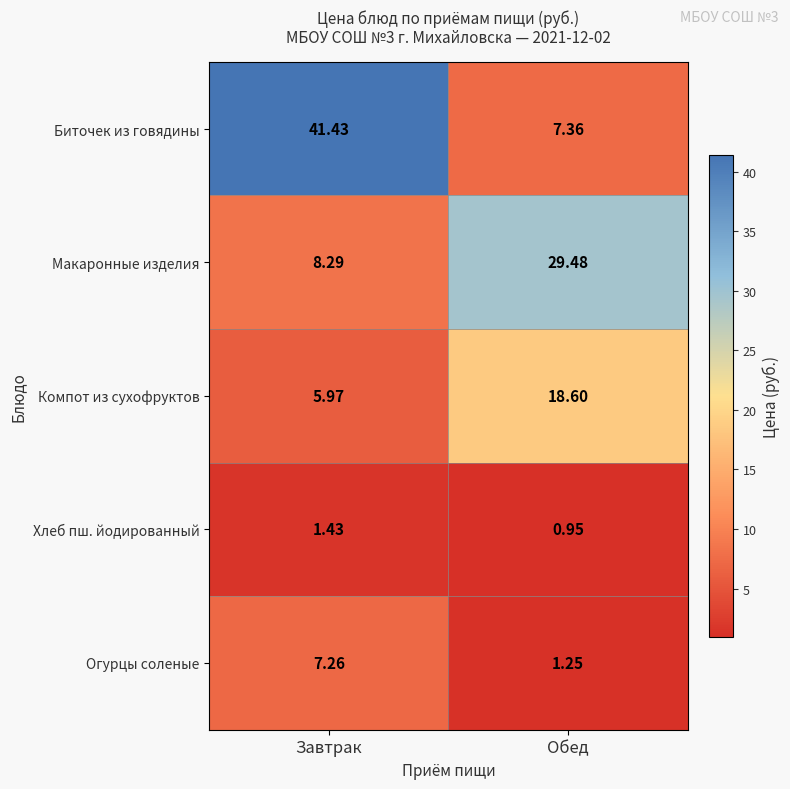

Between Завтрак and Обед, which series saw the biggest shift?

Биточек из говядины